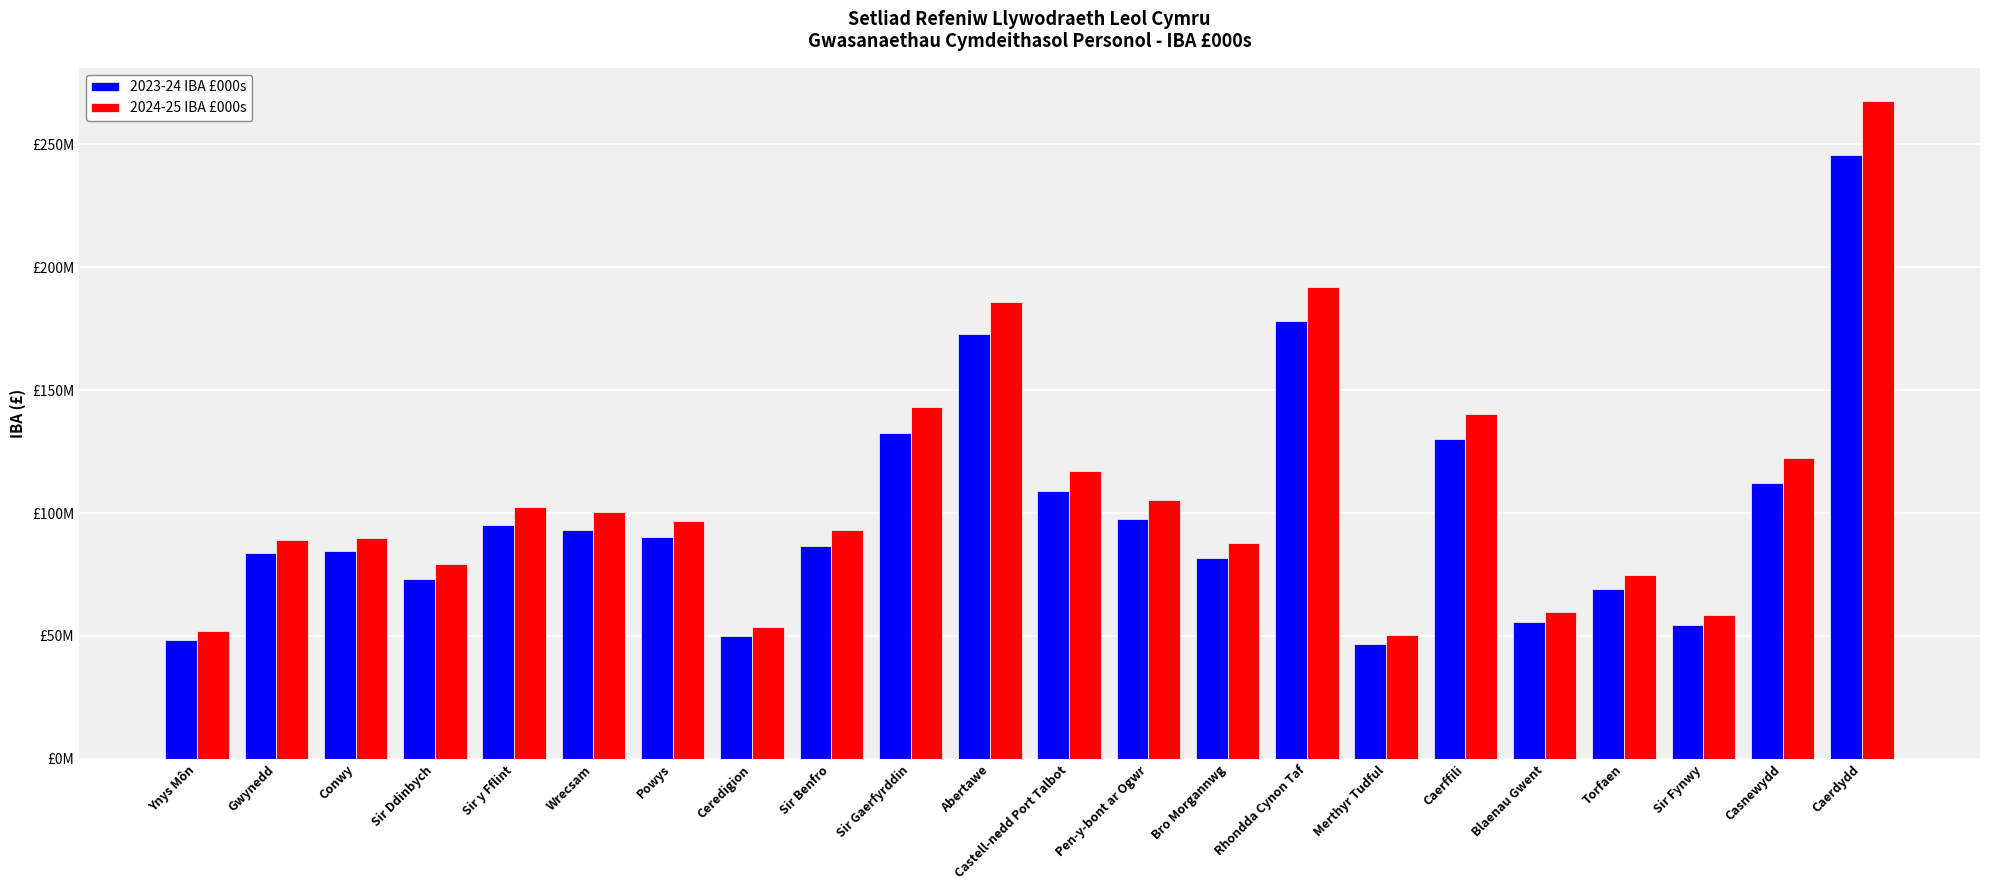

Is it true that 2024-25 IBA £000s equals 192083586.6 at Rhondda Cynon Taf?

True